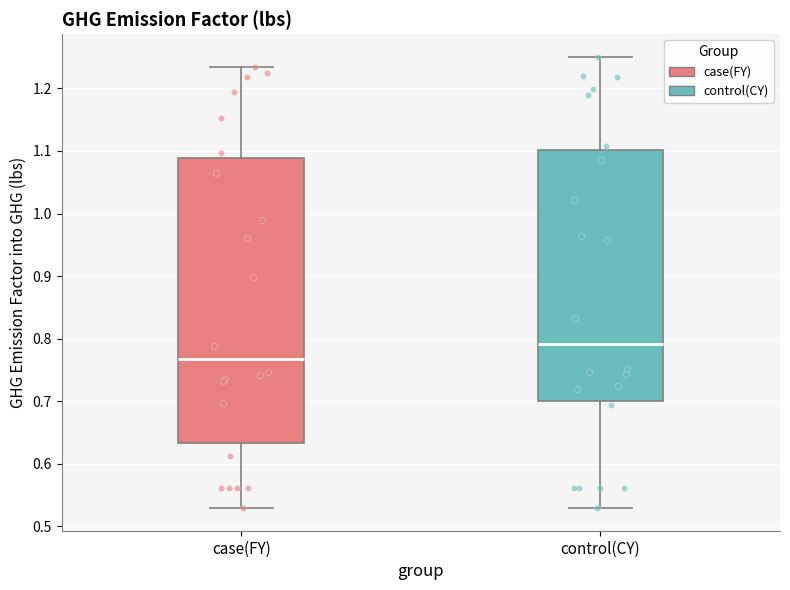

Where is the upper edge of the box for case(FY) on the y-axis? The values are not printed on the chart, so give them approximately, as read against the axis.

1.09